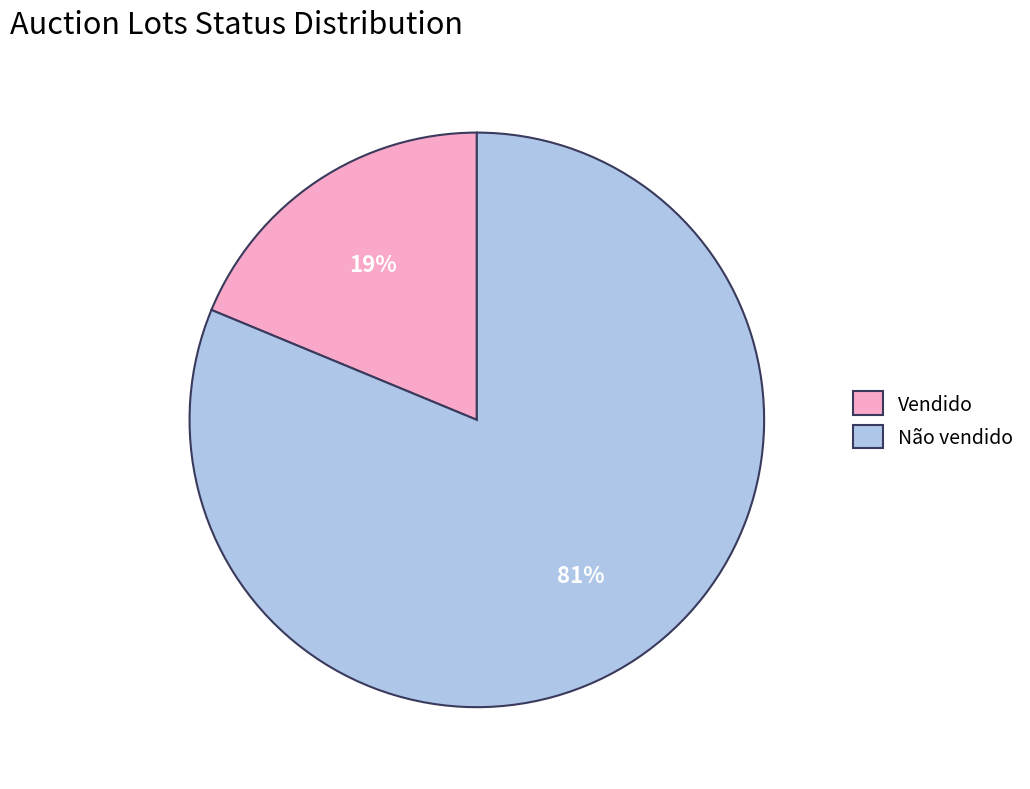

To the nearest percent, what is the difference between the Vendido and Não vendido slice percentages?

62%